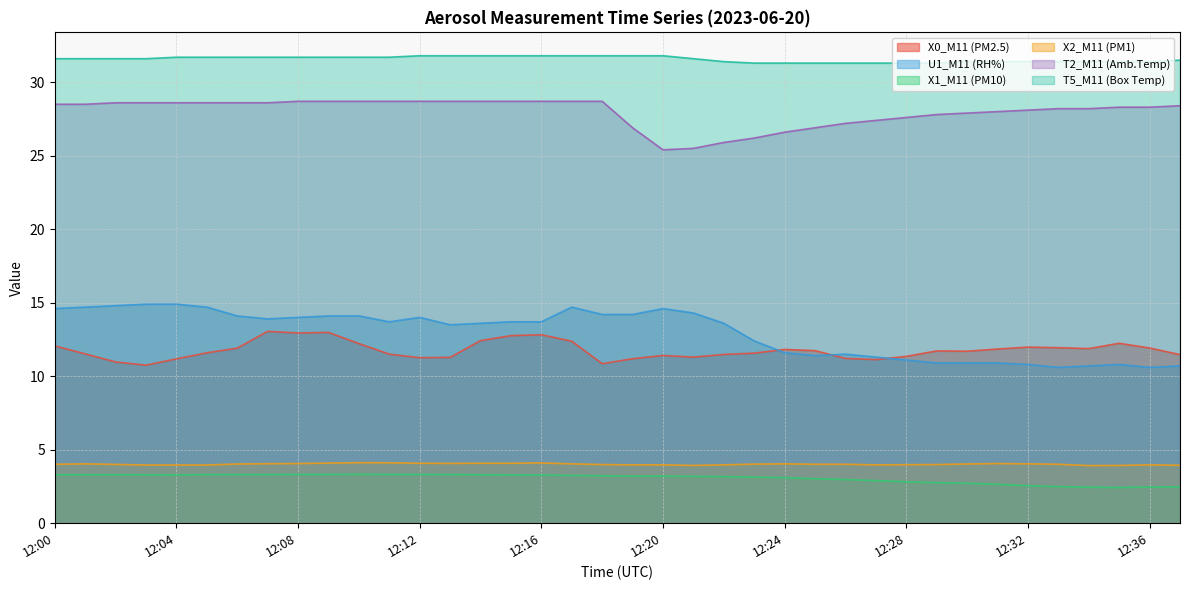

Which series has the largest total across all categories?

T5_M11 (Box Temp)